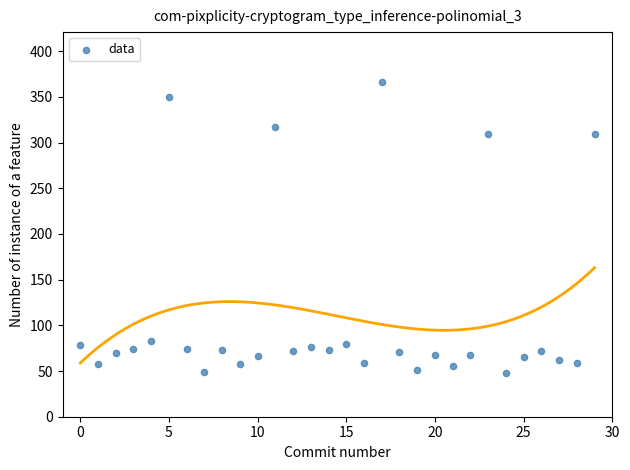

How many points are shown in the scatter plot?

30